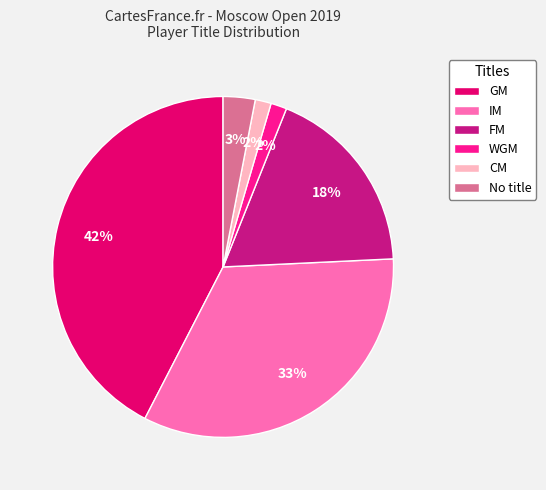

The IM slice represents 33% of the pie. True or false?

True